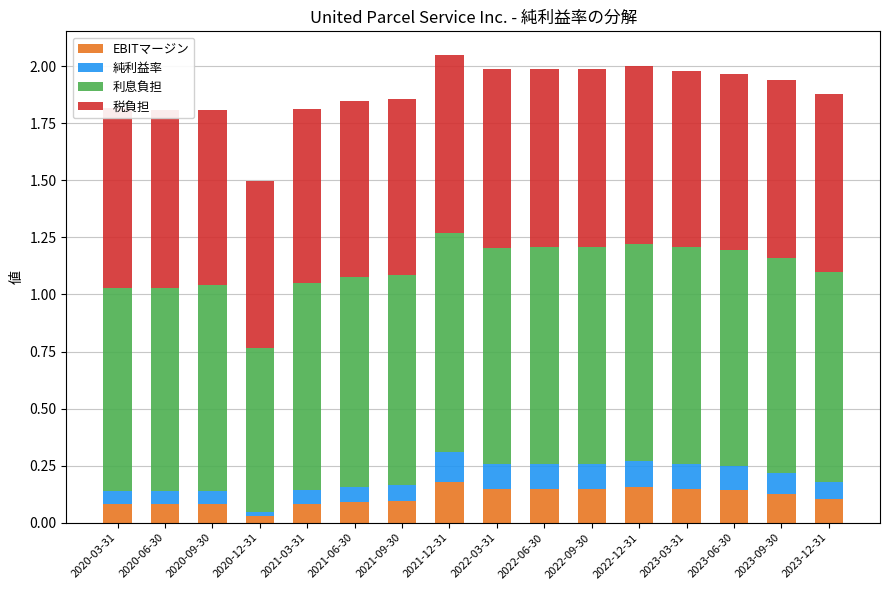

Reading left to right, extract all data points from this chart.

EBITマージン: 2020-03-31=0.1	2020-06-30=0.1	2020-09-30=0.1	2020-12-31=0.0	2021-03-31=0.1	2021-06-30=0.1	2021-09-30=0.1	2021-12-31=0.2	2022-03-31=0.1	2022-06-30=0.1	2022-09-30=0.1	2022-12-31=0.2	2023-03-31=0.1	2023-06-30=0.1	2023-09-30=0.1	2023-12-31=0.1
純利益率: 2020-03-31=0.1	2020-06-30=0.1	2020-09-30=0.1	2020-12-31=0.0	2021-03-31=0.1	2021-06-30=0.1	2021-09-30=0.1	2021-12-31=0.1	2022-03-31=0.1	2022-06-30=0.1	2022-09-30=0.1	2022-12-31=0.1	2023-03-31=0.1	2023-06-30=0.1	2023-09-30=0.1	2023-12-31=0.1
利息負担: 2020-03-31=0.9	2020-06-30=0.9	2020-09-30=0.9	2020-12-31=0.7	2021-03-31=0.9	2021-06-30=0.9	2021-09-30=0.9	2021-12-31=1.0	2022-03-31=0.9	2022-06-30=0.9	2022-09-30=0.9	2022-12-31=0.9	2023-03-31=0.9	2023-06-30=0.9	2023-09-30=0.9	2023-12-31=0.9
税負担: 2020-03-31=0.8	2020-06-30=0.8	2020-09-30=0.8	2020-12-31=0.7	2021-03-31=0.8	2021-06-30=0.8	2021-09-30=0.8	2021-12-31=0.8	2022-03-31=0.8	2022-06-30=0.8	2022-09-30=0.8	2022-12-31=0.8	2023-03-31=0.8	2023-06-30=0.8	2023-09-30=0.8	2023-12-31=0.8